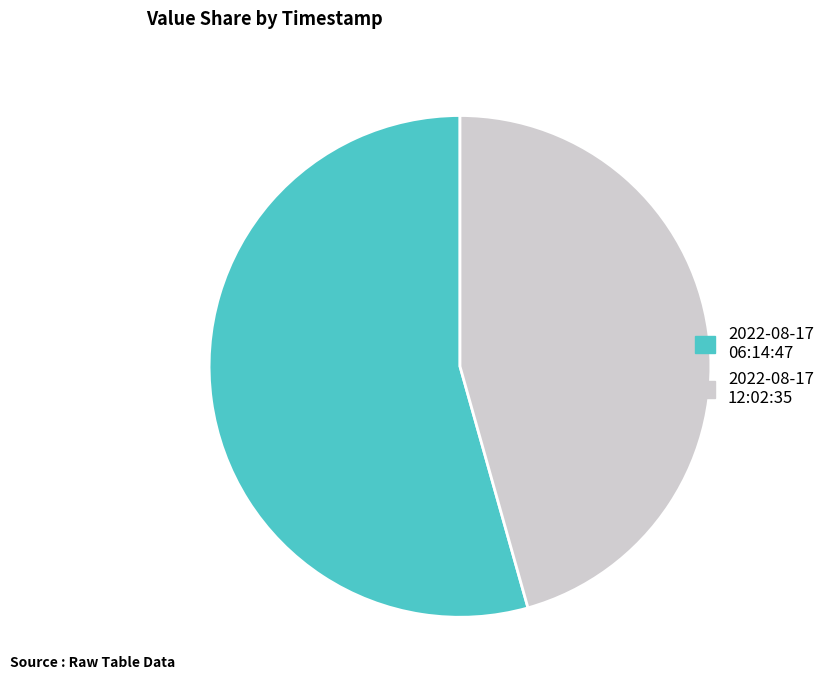

Which category has the biggest portion of the pie?

2022-08-17 06:14:47